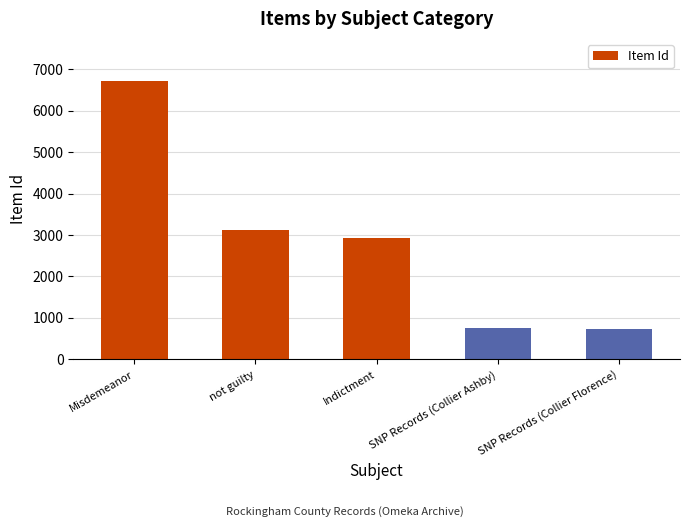

At which label is the value closest to 3737?

not guilty